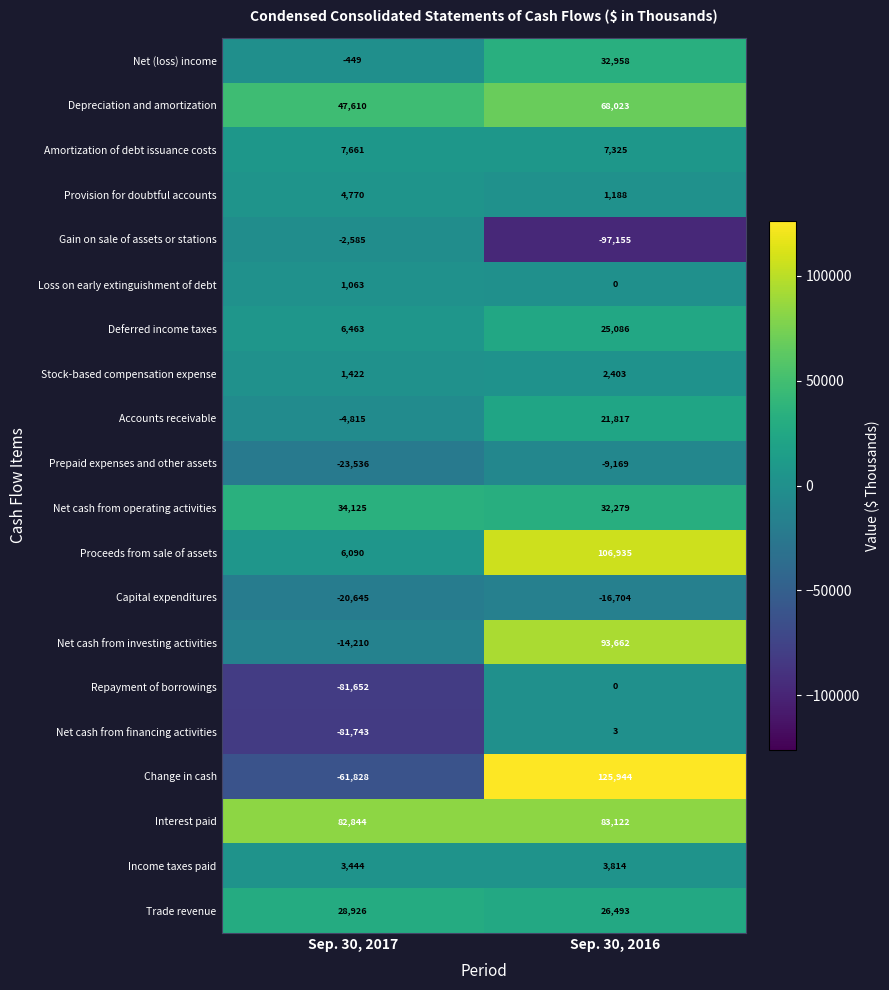

At which label is Net cash from investing activities closest to 39726?

Sep. 30, 2017